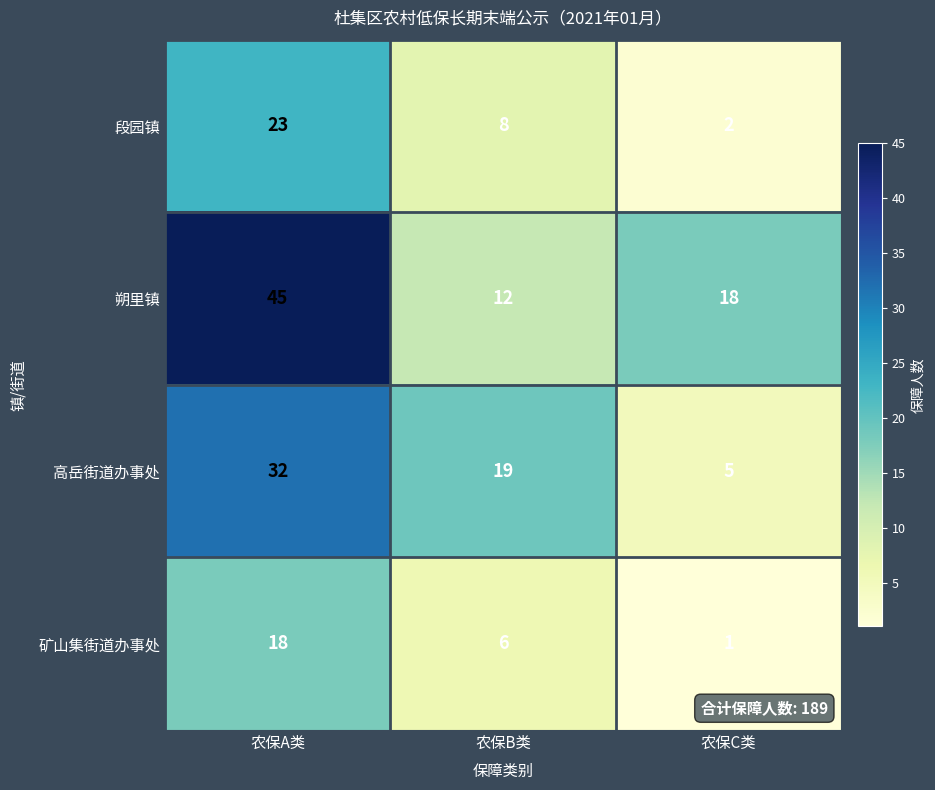

How many 朔里镇 values are between 12 and 45?

3